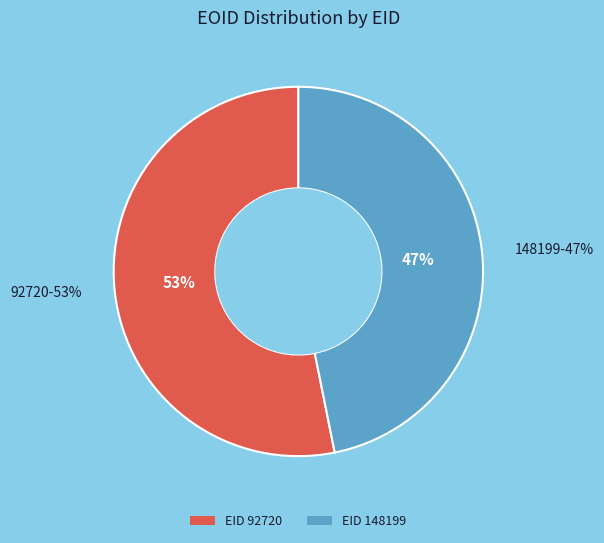

How many slices are in this pie chart?

2